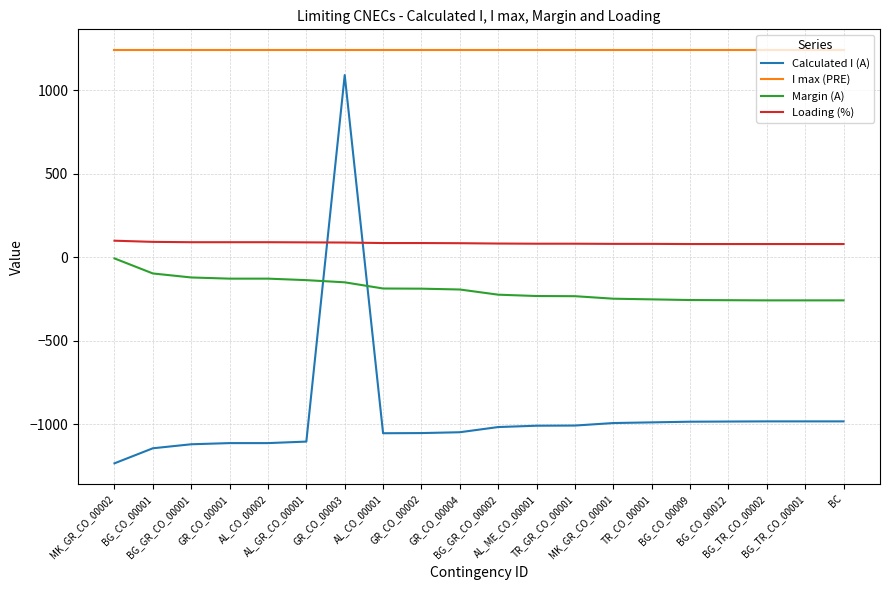

Which series has the largest range (max minus min)?

Calculated I (A)